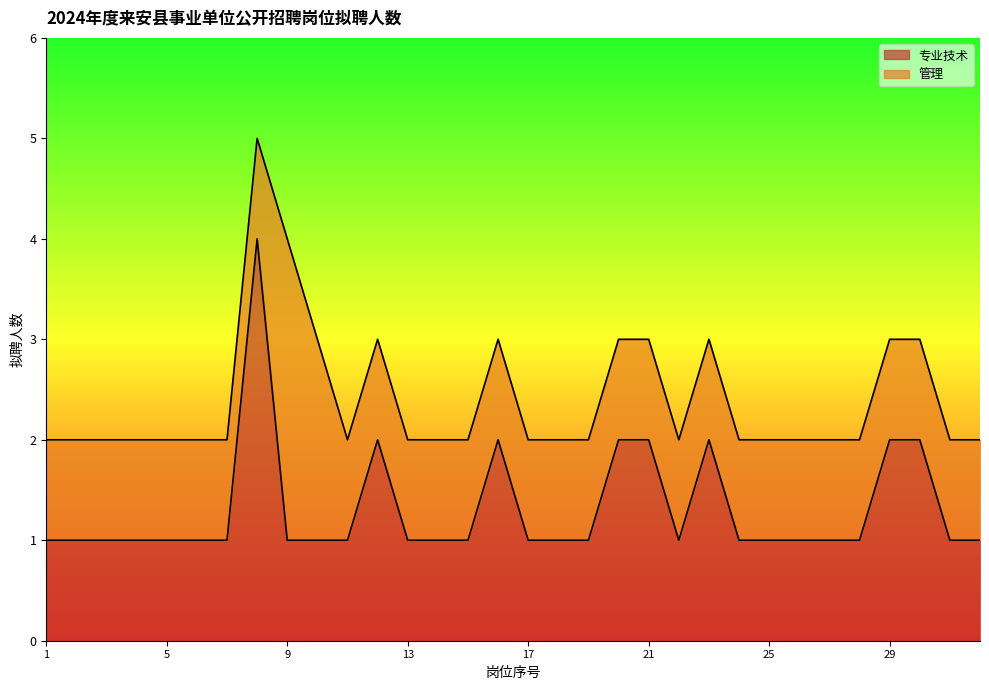

What is the highest value of the 专业技术 series?

4